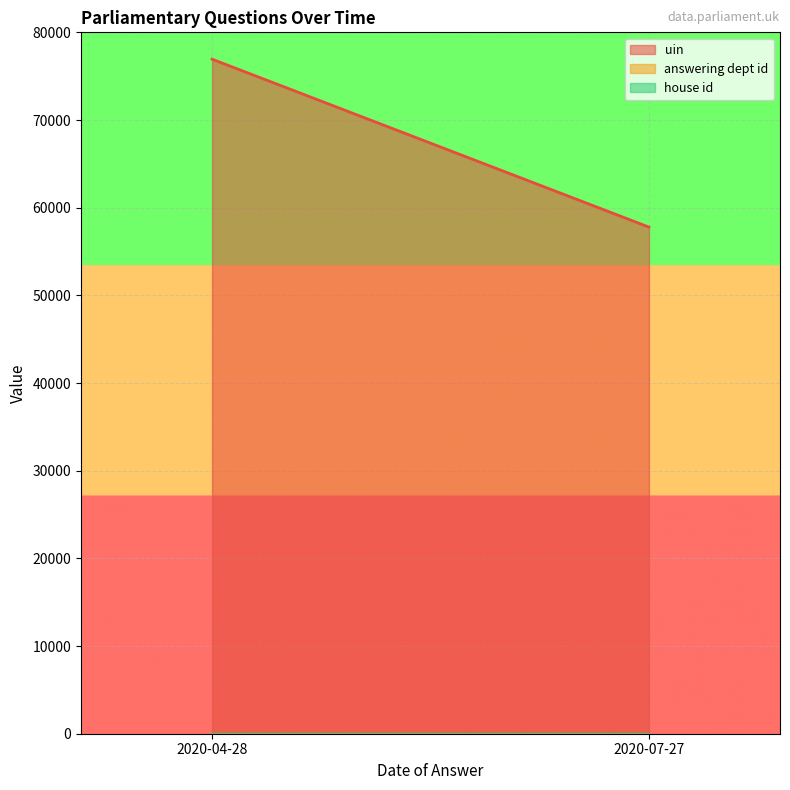

Is it true that uin equals 27829 at 2020-04-28?

False